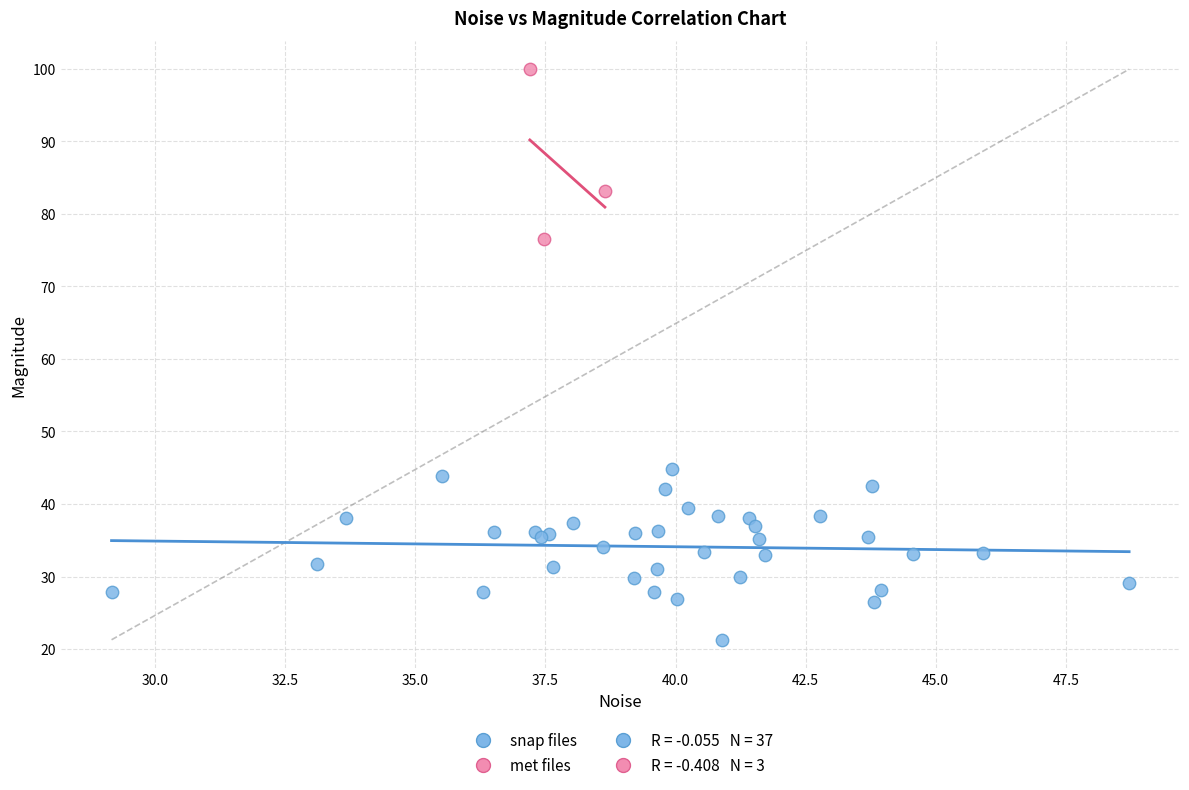

Which series contains the lowest Y value?

snap files